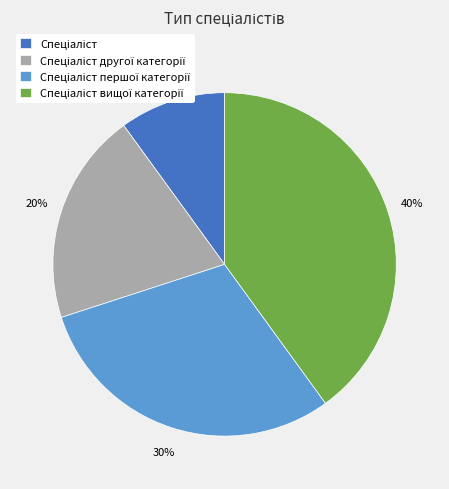

To the nearest percent, what is the average slice percentage?

25%